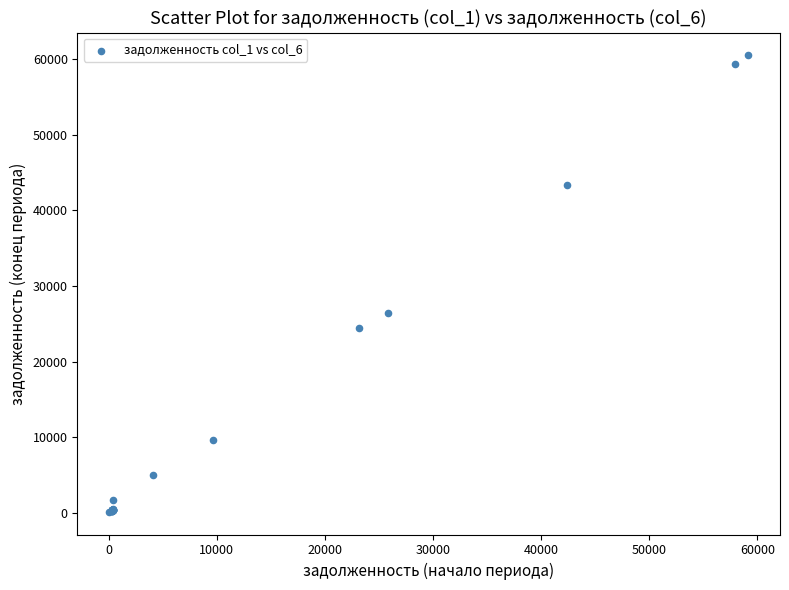

What Y value in the scatter plot is closest to 30318?

26458.8